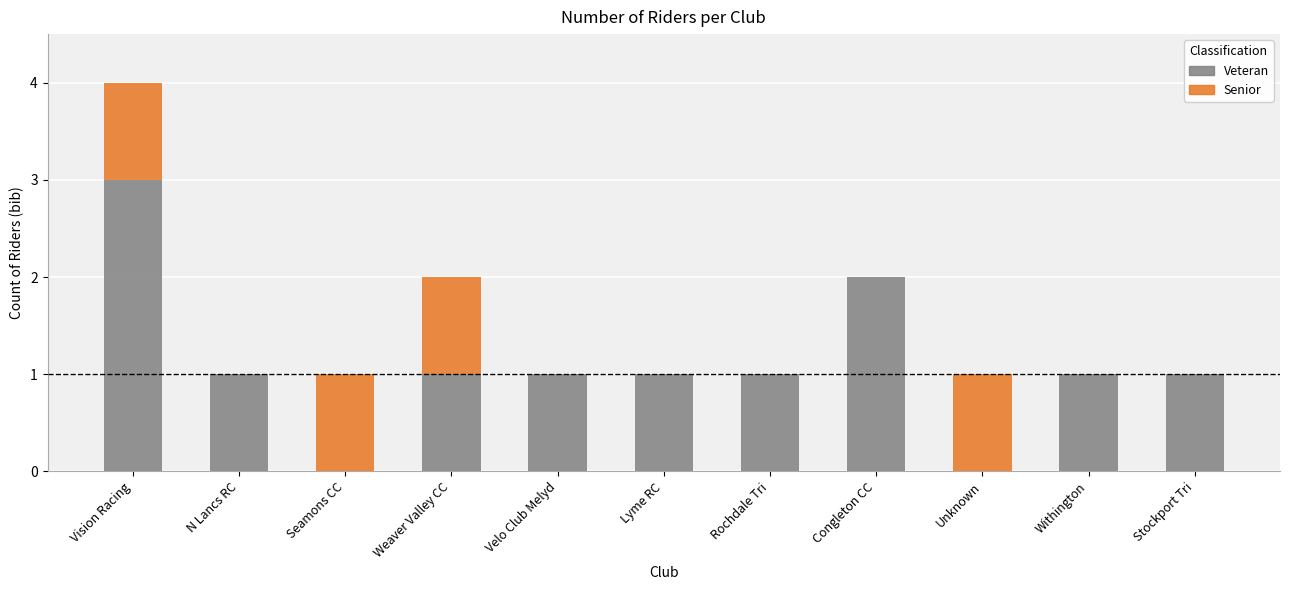

At which category is the sum across all series the highest?

Vision Racing